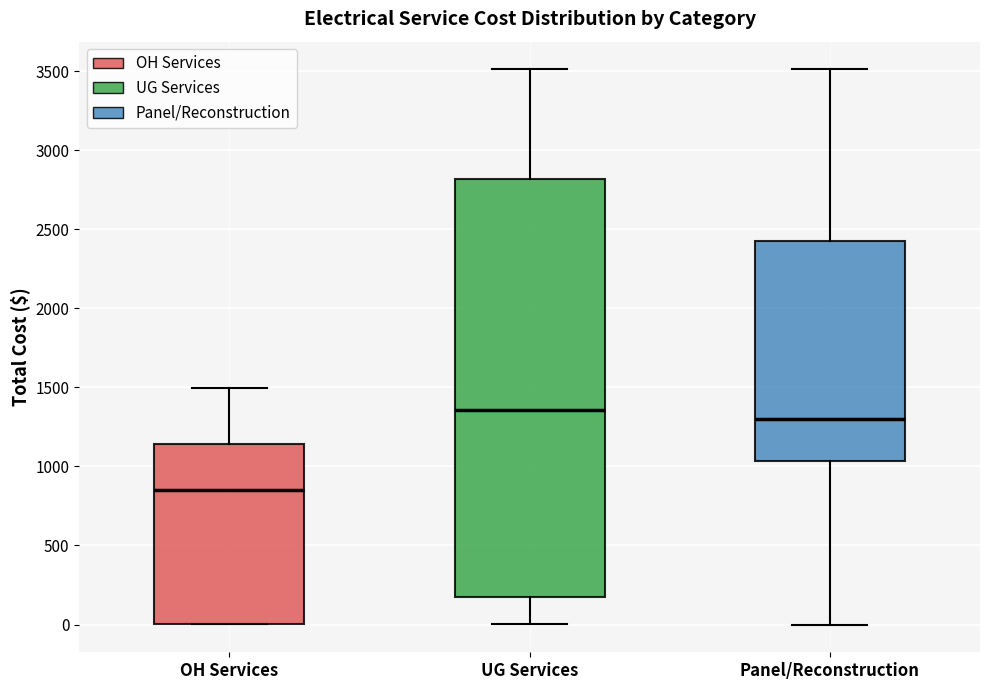

Which box's median line is the highest?

UG Services